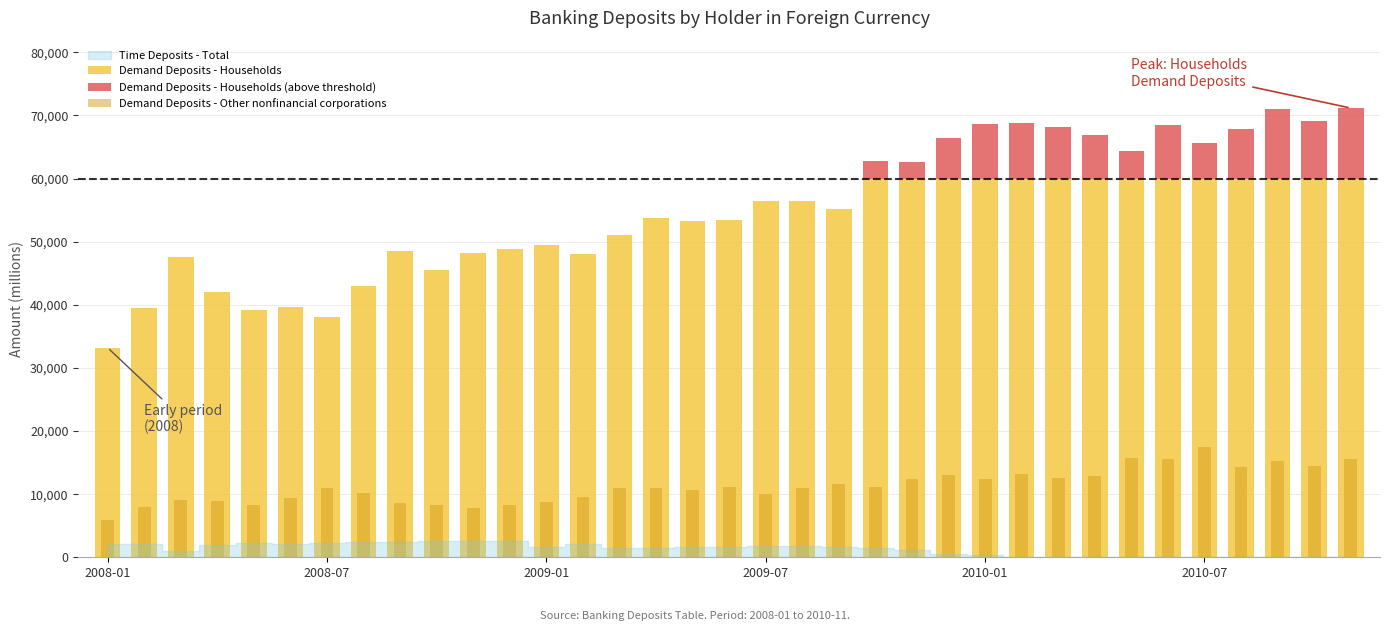

What is the approximate value of Demand Deposits - Other nonfinancial corporations at 14?

10927.3